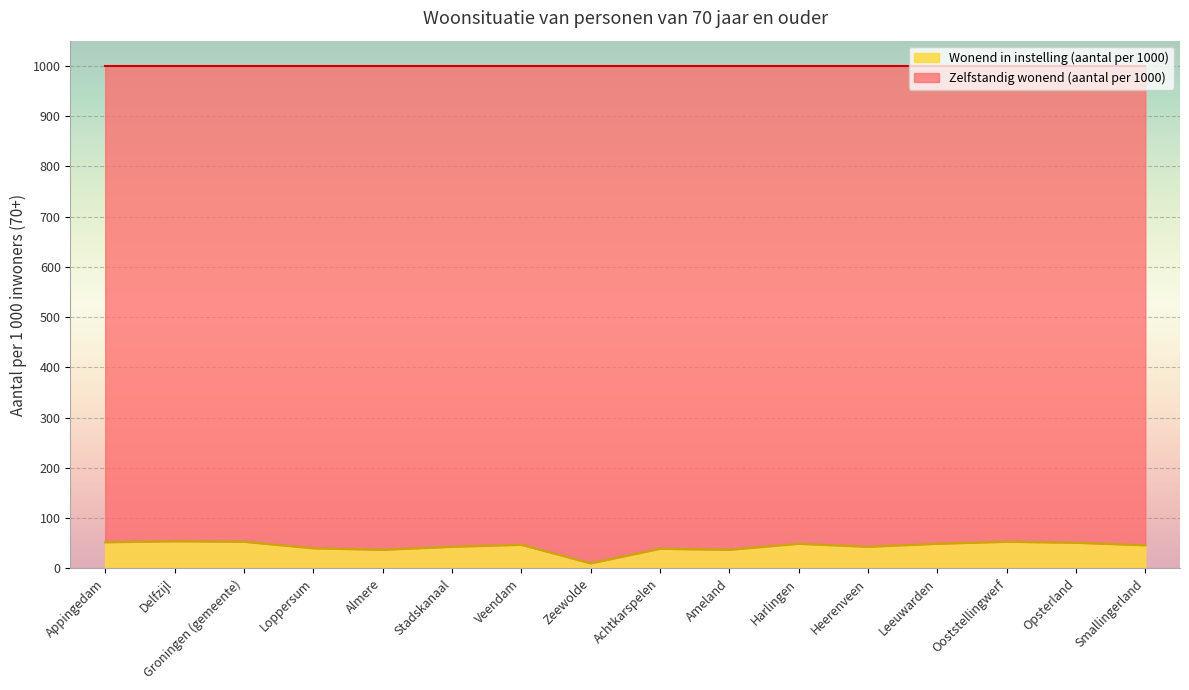

List the labels in order of value, smallest first.

Zeewolde, Almere, Ameland, Achtkarspelen, Loppersum, Stadskanaal, Heerenveen, Smallingerland, Veendam, Harlingen, Leeuwarden, Opsterland, Appingedam, Groningen (gemeente), Ooststellingwerf, Delfzijl